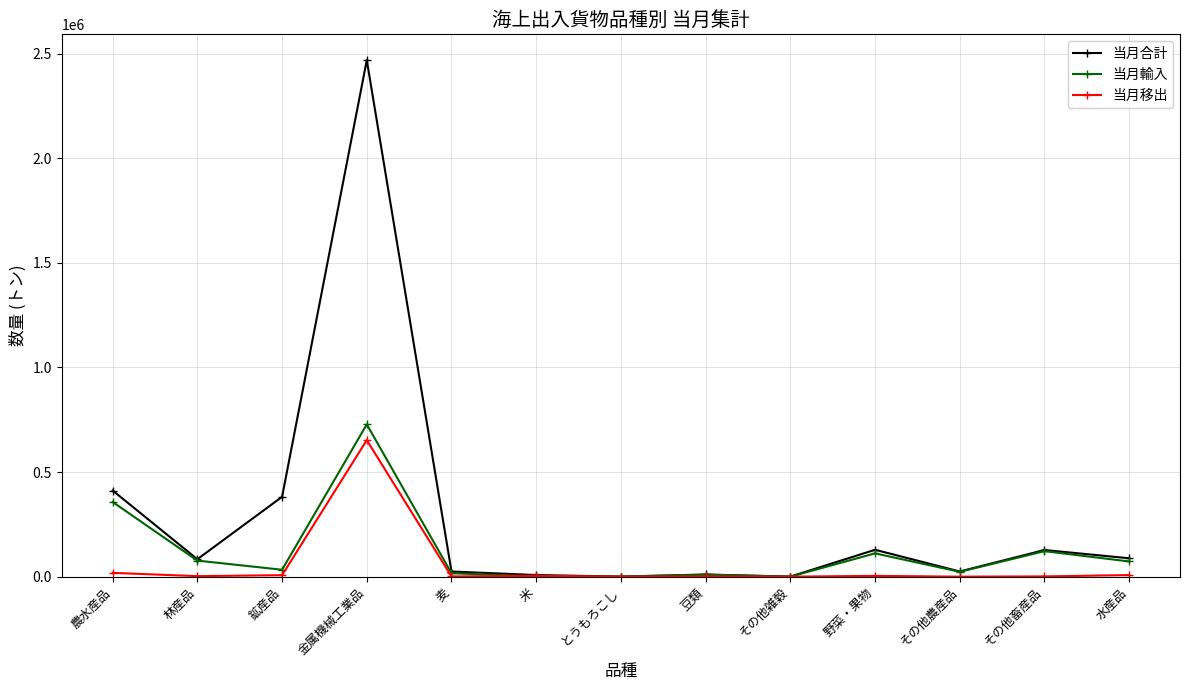

What is the value of the 当月合計 point at the 8th from the left?

10395